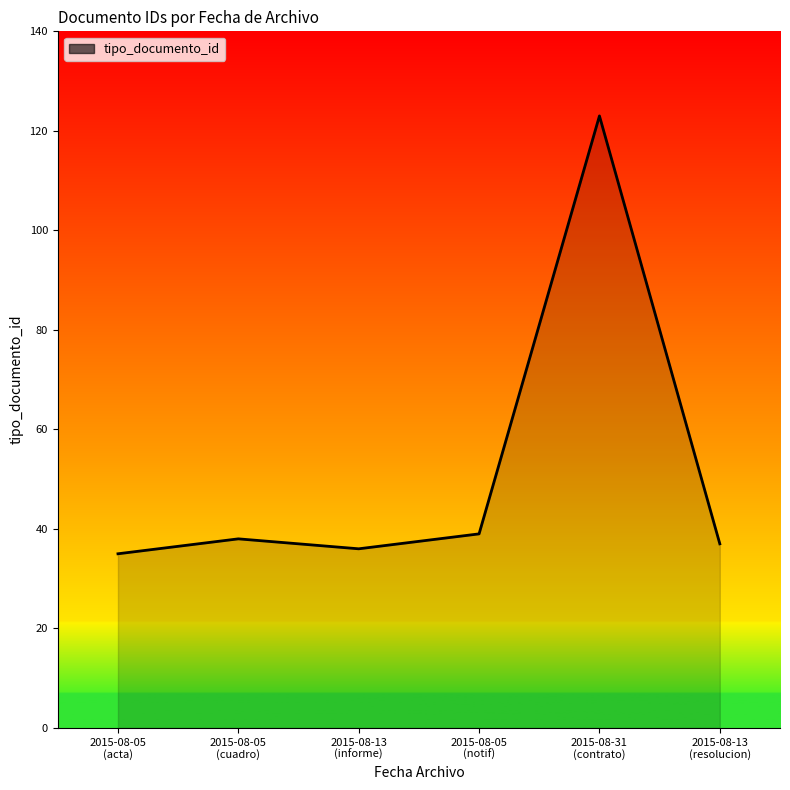

Approximately how many times larger is the value at 2015-08-31
(contrato) compared to 2015-08-13
(resolucion)?

3.3